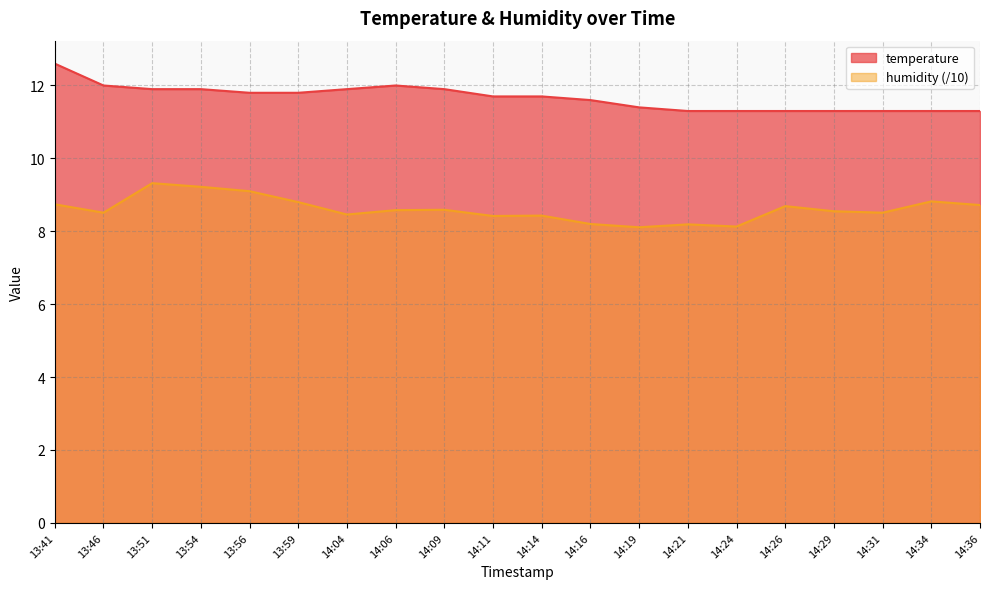

Which series changed the most between 13:59 and 14:19?

humidity (/10)